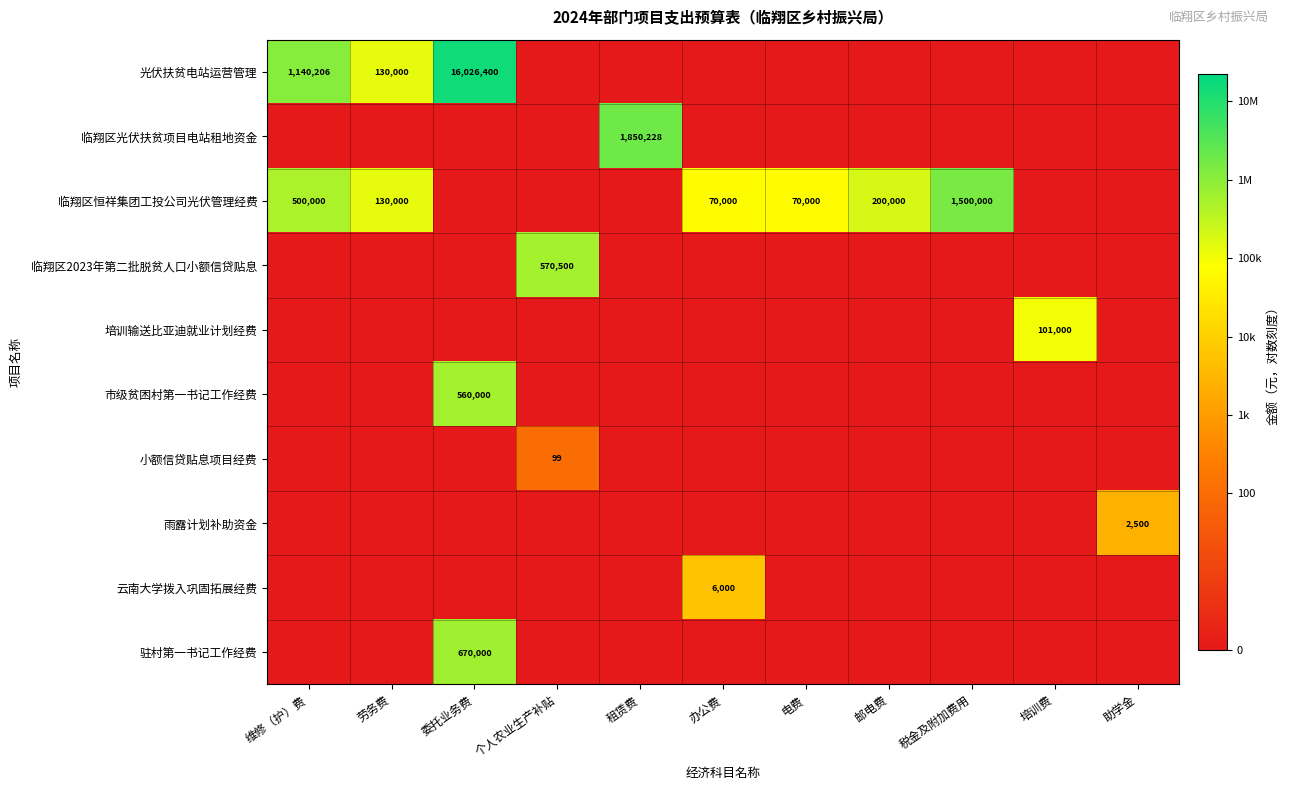

Is it true that 临翔区光伏扶贫项目电站租地资金 equals 1850228 at 租赁费?

True